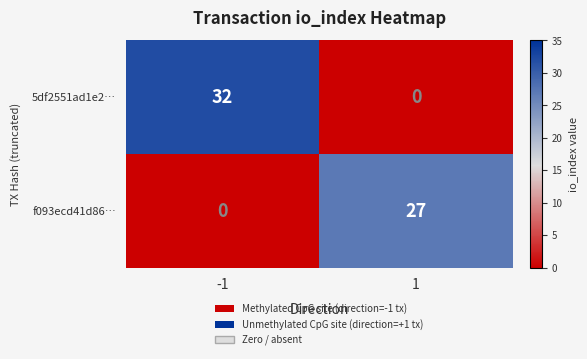

What is the sum of all f093ecd41d86… values?

27